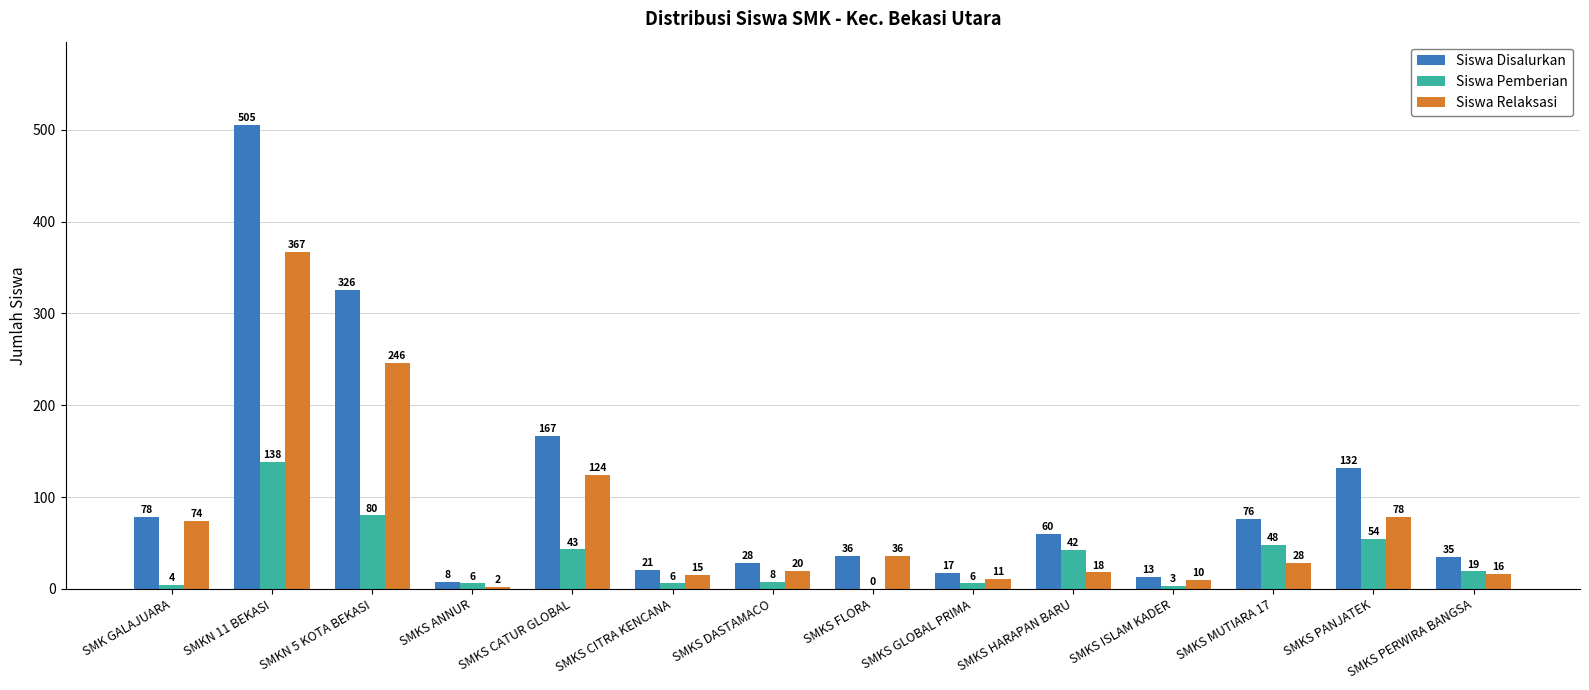

What is the greatest value displayed?

505